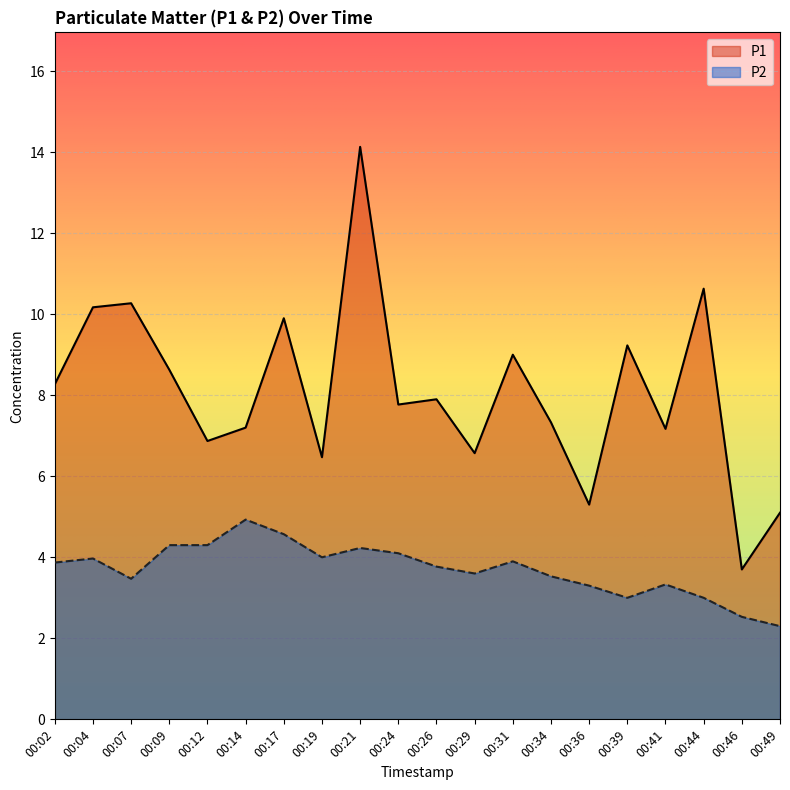

Which series has the widest spread of values?

P1